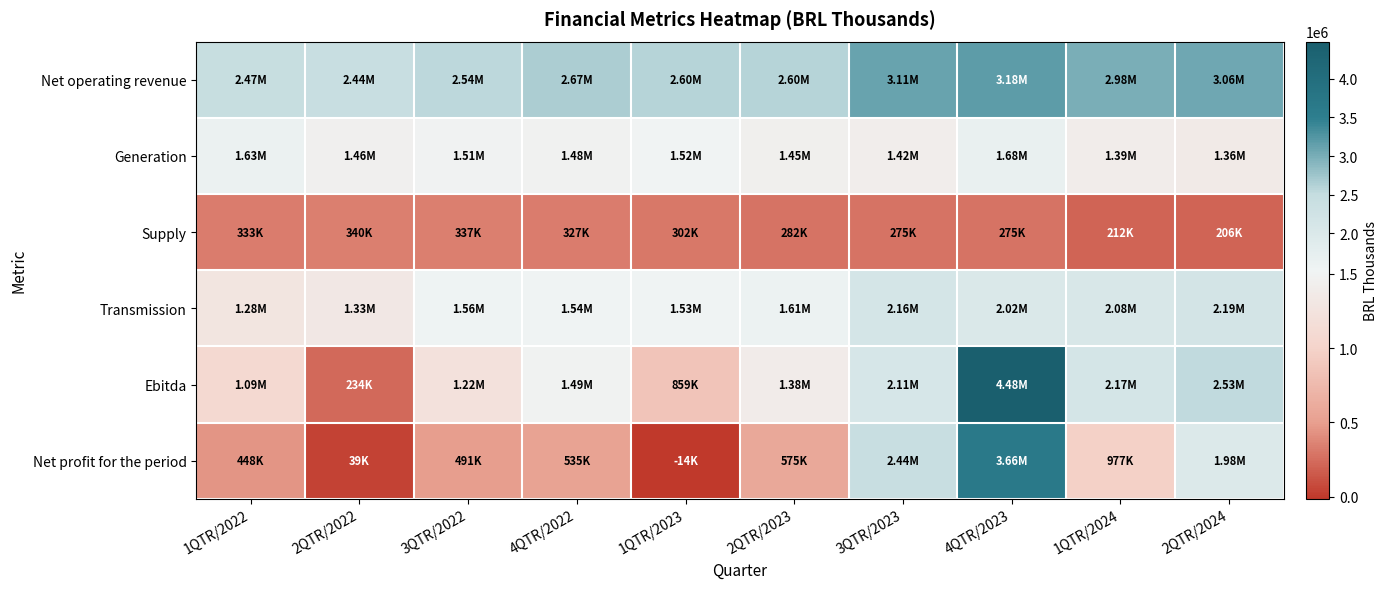

Reading left to right, transcribe all the data shown in this chart.

Net operating revenue: 1QTR/2022=2468691	2QTR/2022=2438838	3QTR/2022=2540882	4QTR/2022=2666825	1QTR/2023=2602153	2QTR/2023=2603582	3QTR/2023=3112305	4QTR/2023=3177051	1QTR/2024=2979470	2QTR/2024=3062134
Generation: 1QTR/2022=1634541	2QTR/2022=1457826	3QTR/2022=1506763	4QTR/2022=1482306	1QTR/2023=1517153	2QTR/2023=1447840	3QTR/2023=1415682	4QTR/2023=1679709	1QTR/2024=1391914	2QTR/2024=1362887
Supply: 1QTR/2022=333477	2QTR/2022=340178	3QTR/2022=337140	4QTR/2022=326936	1QTR/2023=302379	2QTR/2023=282376	3QTR/2023=274974	4QTR/2023=274662	1QTR/2024=212129	2QTR/2024=205544
Transmission: 1QTR/2022=1281617	2QTR/2022=1326578	3QTR/2022=1562451	4QTR/2022=1544048	1QTR/2023=1532388	2QTR/2023=1606621	3QTR/2023=2156899	4QTR/2023=2018263	1QTR/2024=2077193	2QTR/2024=2191595
Ebitda: 1QTR/2022=1087882	2QTR/2022=234301	3QTR/2022=1223038	4QTR/2022=1491689	1QTR/2023=858618	2QTR/2023=1379790	3QTR/2023=2113998	4QTR/2023=4481229	1QTR/2024=2168105	2QTR/2024=2529044
Net profit for the period: 1QTR/2022=447961	2QTR/2022=38822	3QTR/2022=491384	4QTR/2022=534722	1QTR/2023=-14437	2QTR/2023=575370	3QTR/2023=2438690	4QTR/2023=3663610	1QTR/2024=976659	2QTR/2024=1975340